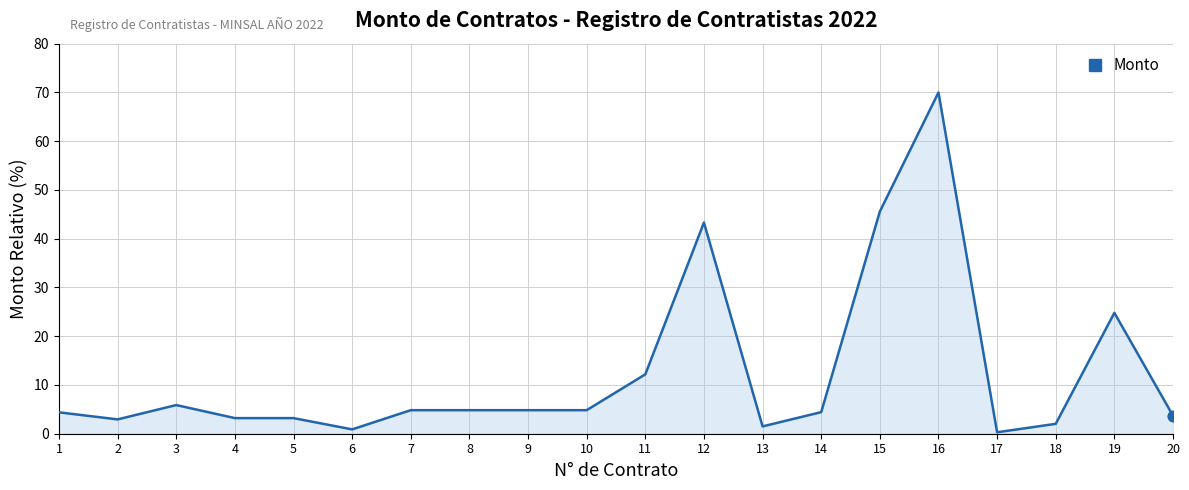

Between 13 and 15, which is larger?

15